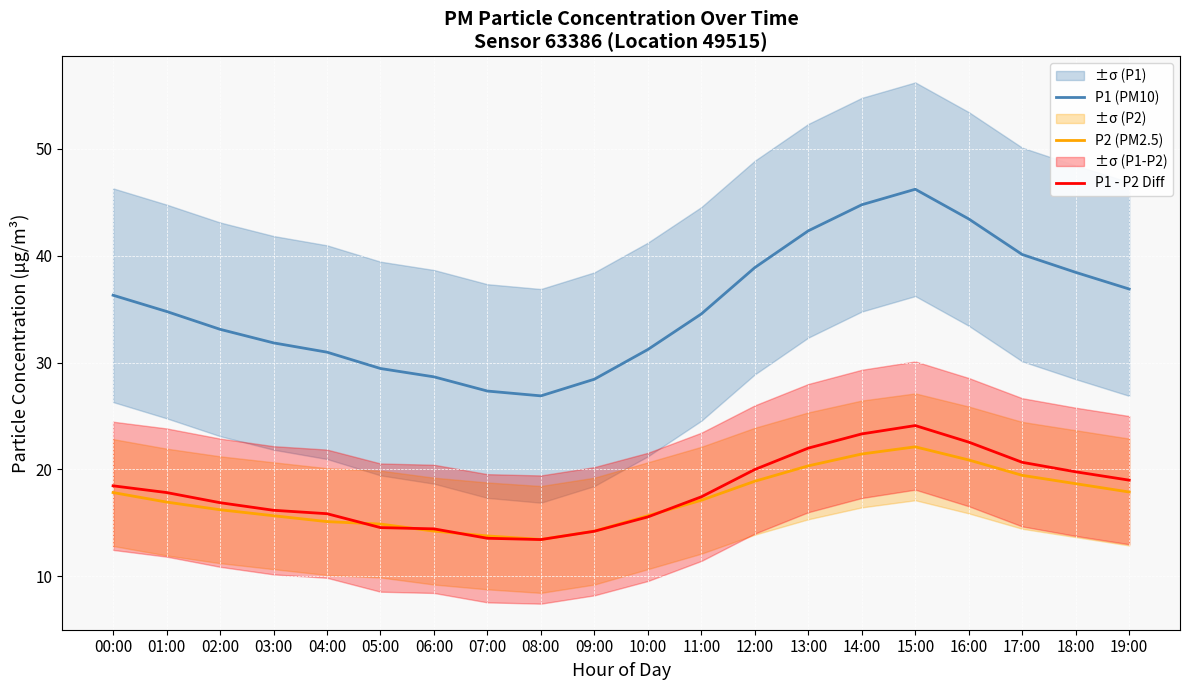

Rank the series by their maximum value, from highest to lowest.

P1 (PM10), P1 - P2 Diff, P2 (PM2.5)